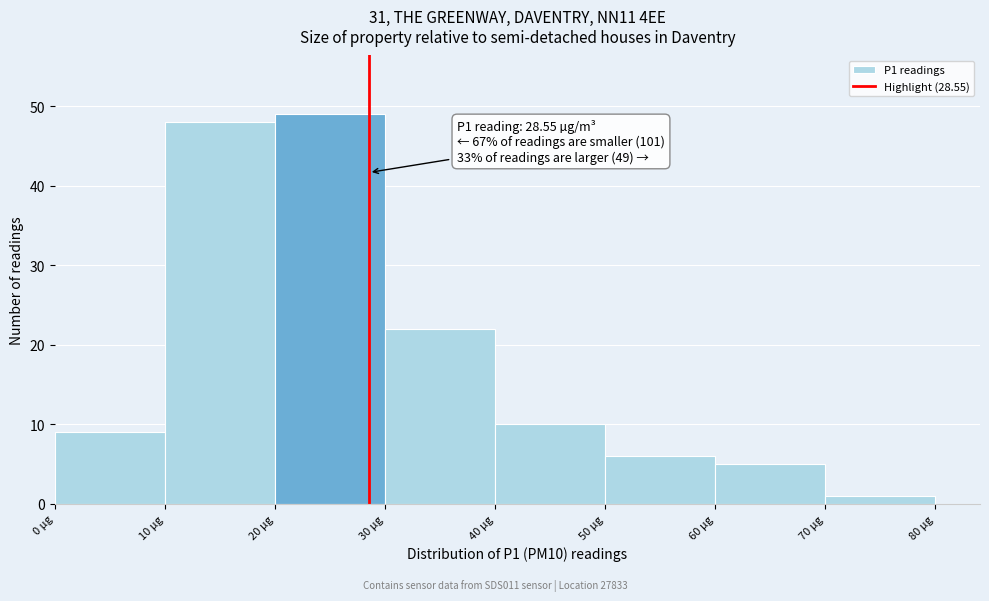

Over which range of the x-axis is the bar tallest?

20 to 30